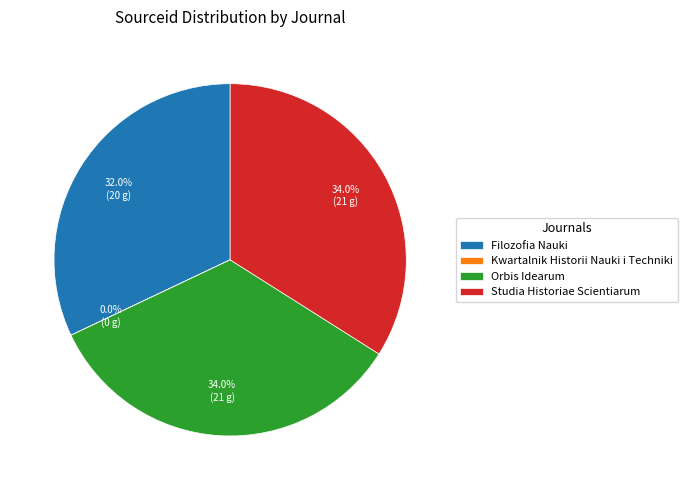

Is there any slice that represents more than half of the pie?

No